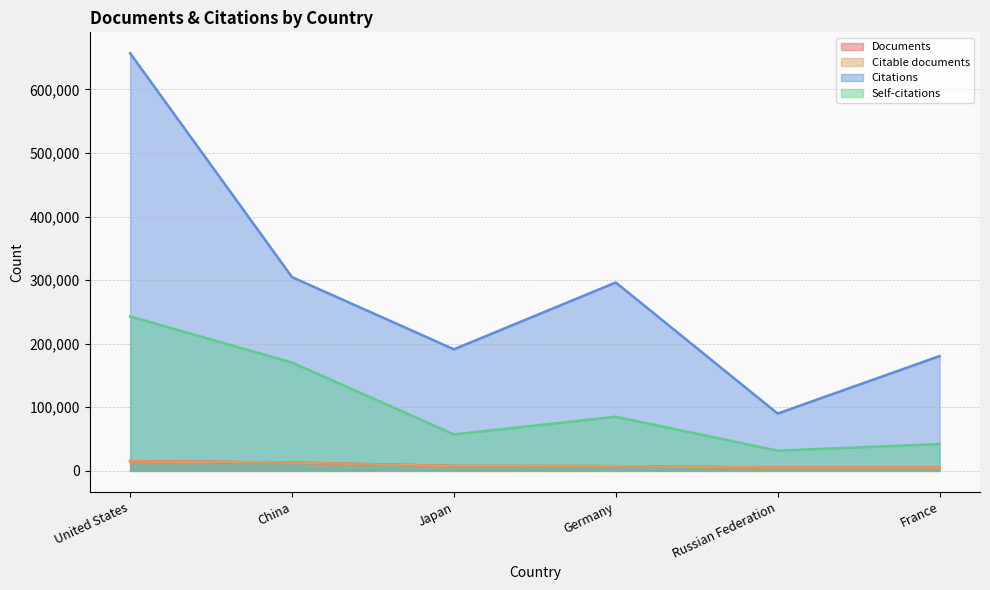

What is the minimum value shown in the chart?

5130